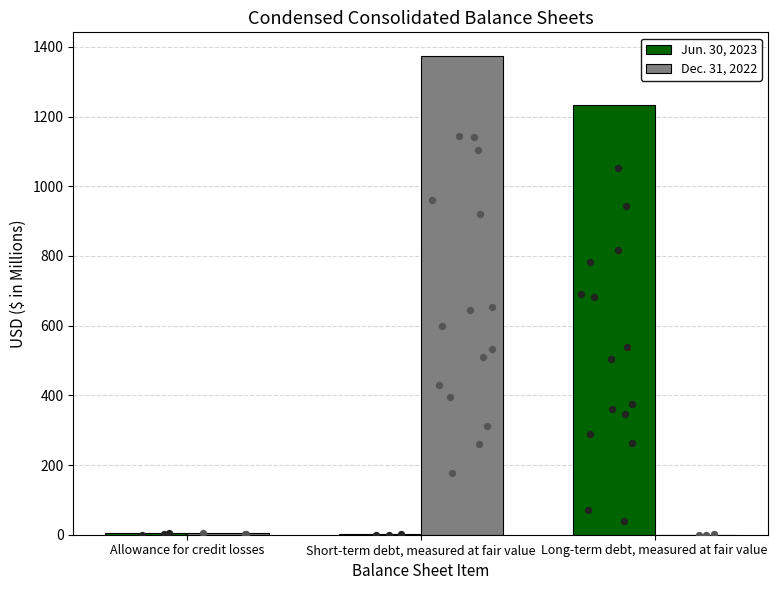

At which category is the sum across all series the highest?

Short-term debt, measured at fair value